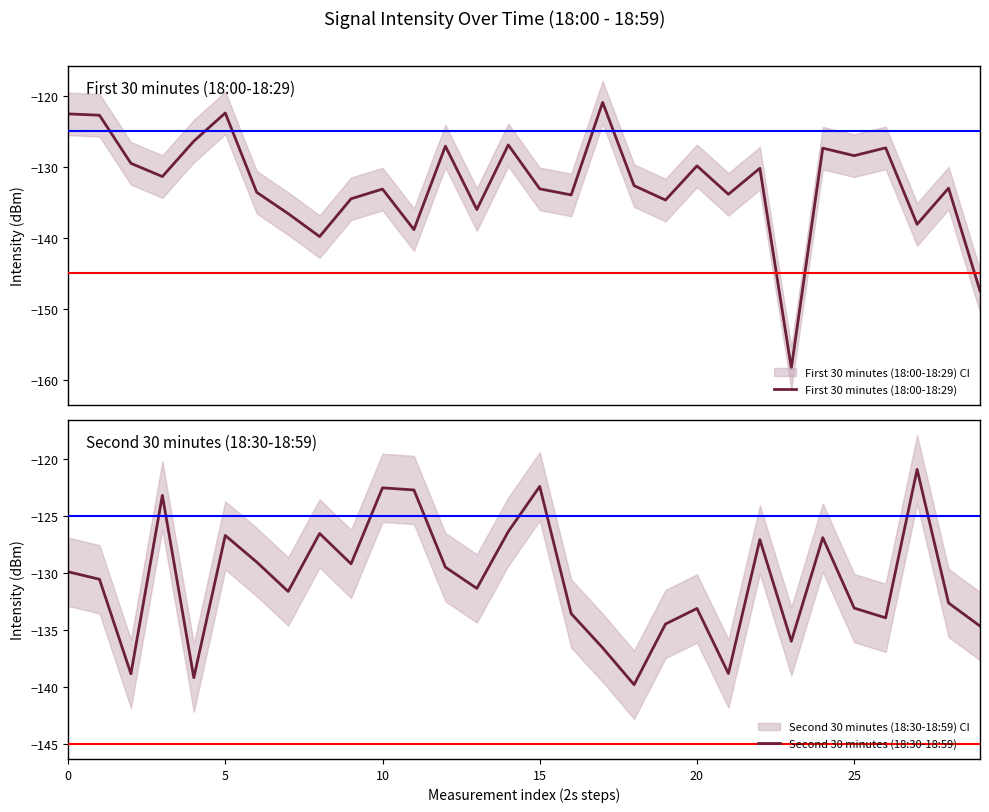

At 15, list the series in order from largest to smallest.

Second 30 minutes (18:30-18:59), First 30 minutes (18:00-18:29)